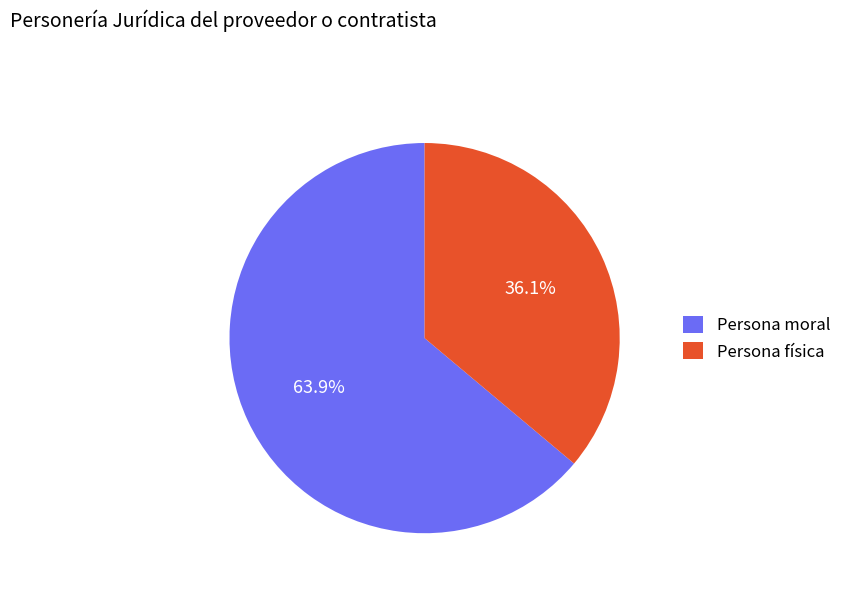

Combined, do Persona moral and Persona física account for over 50%?

Yes